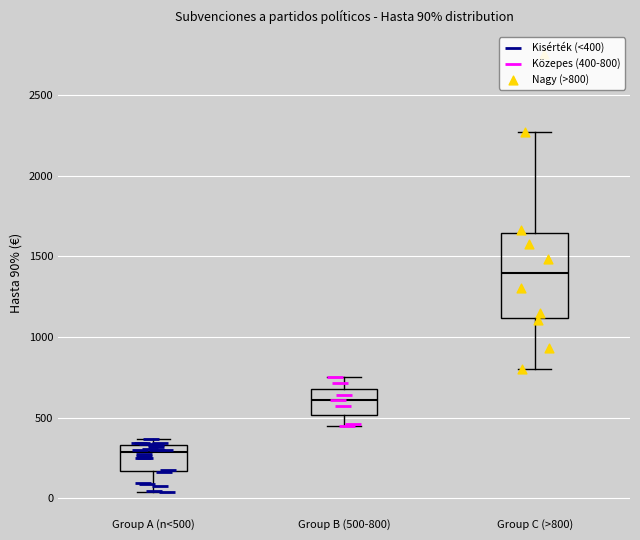

Which box has the highest median line?

Group C (>800)